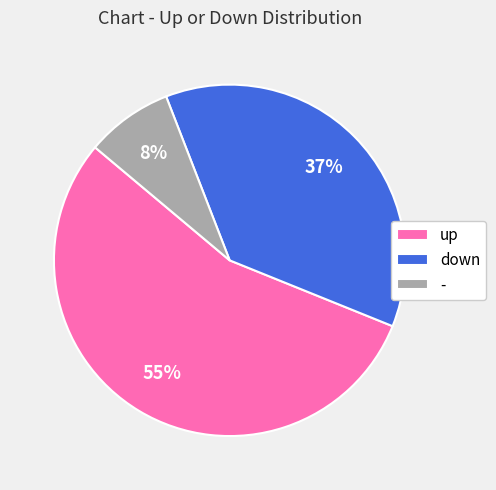

Which slice is the largest?

up